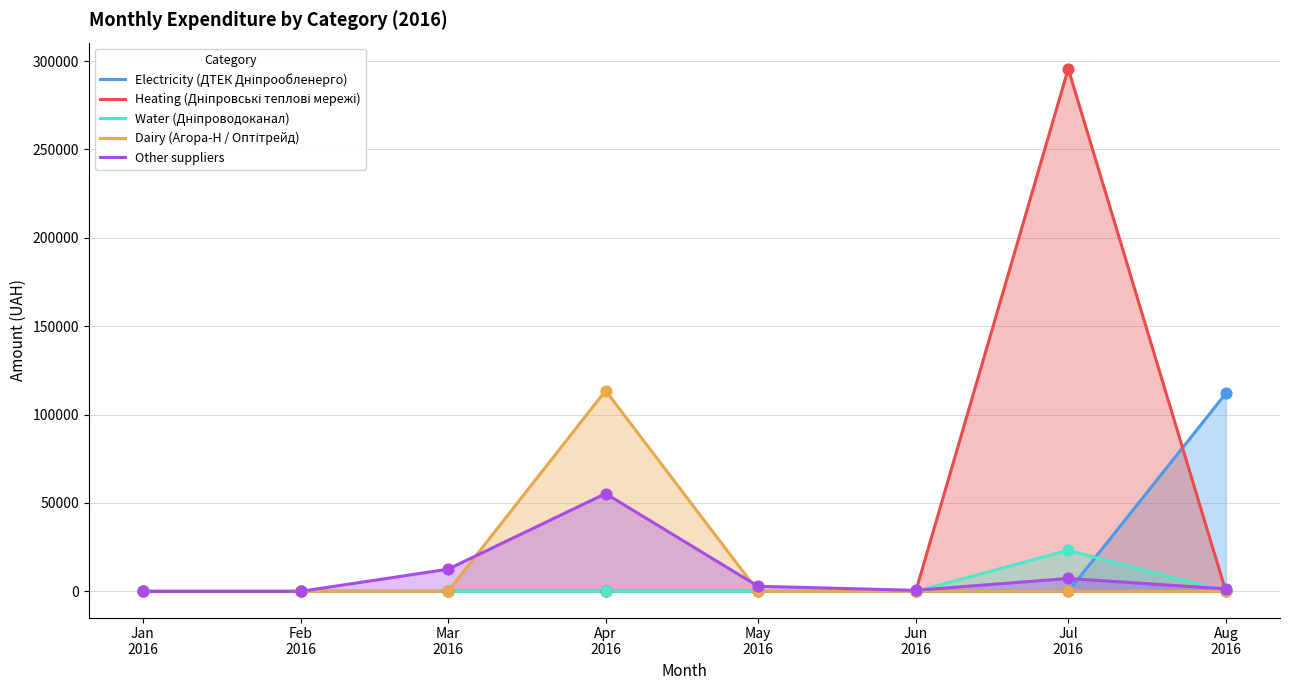

What are all the series names shown in the legend?

Electricity (ДТЕК Дніпрообленерго), Heating (Дніпровські теплові мережі), Water (Дніпроводоканал), Dairy (Агора-Н / Оптітрейд), Other suppliers